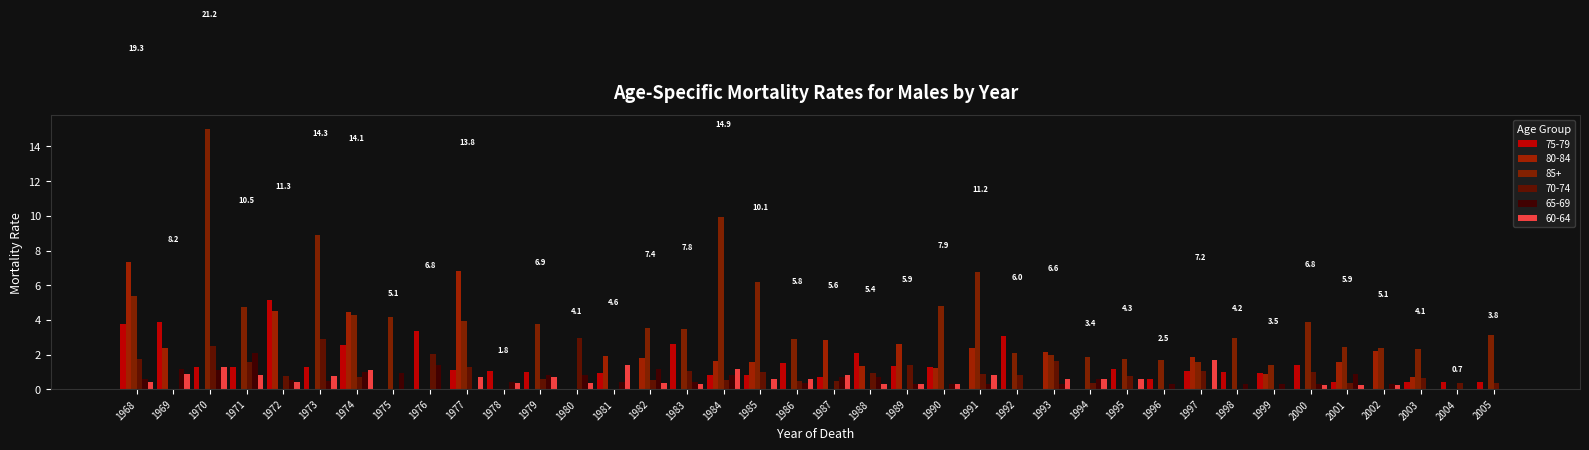

How many groups of bars are there?

38